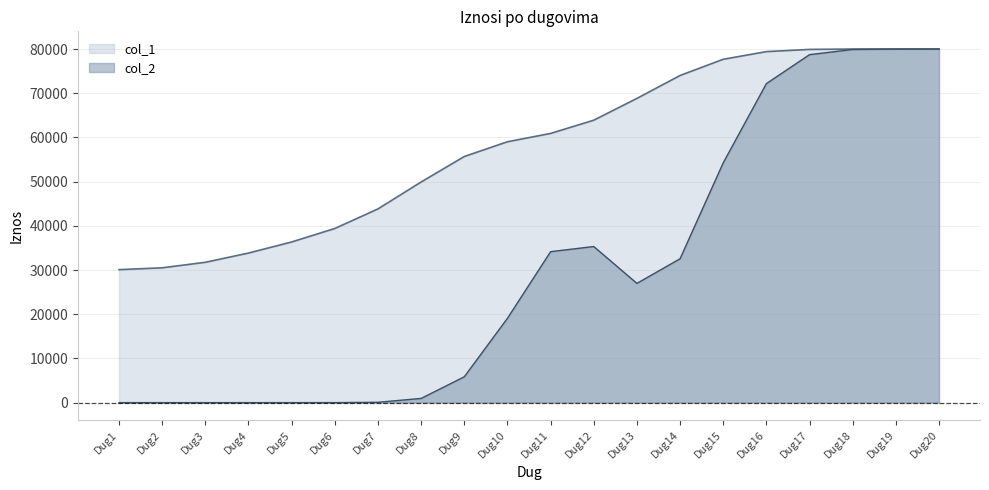

Where is the data nearest to the value 55043?

Dug9